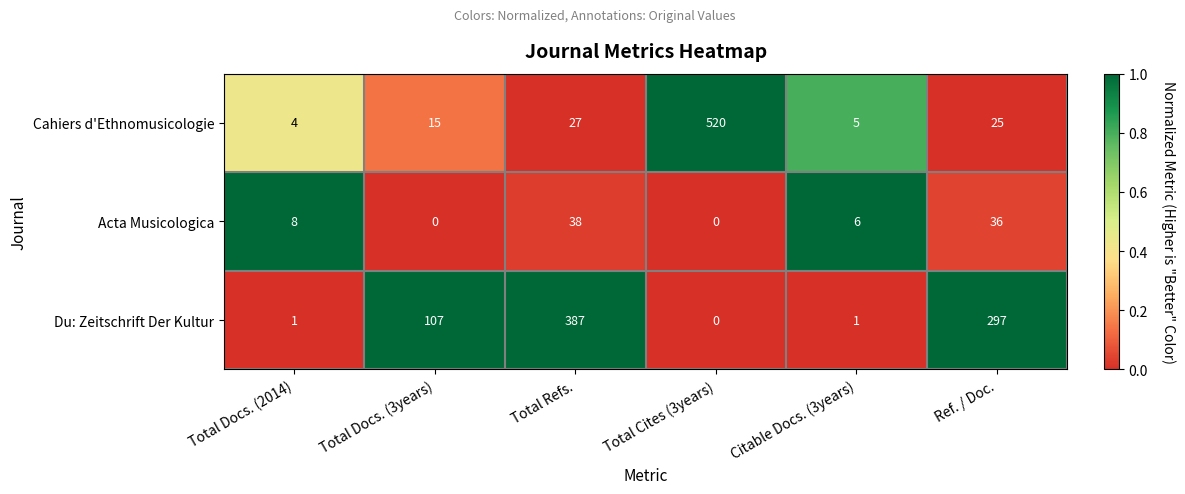

At how many categories does at least one series exceed 0?

6